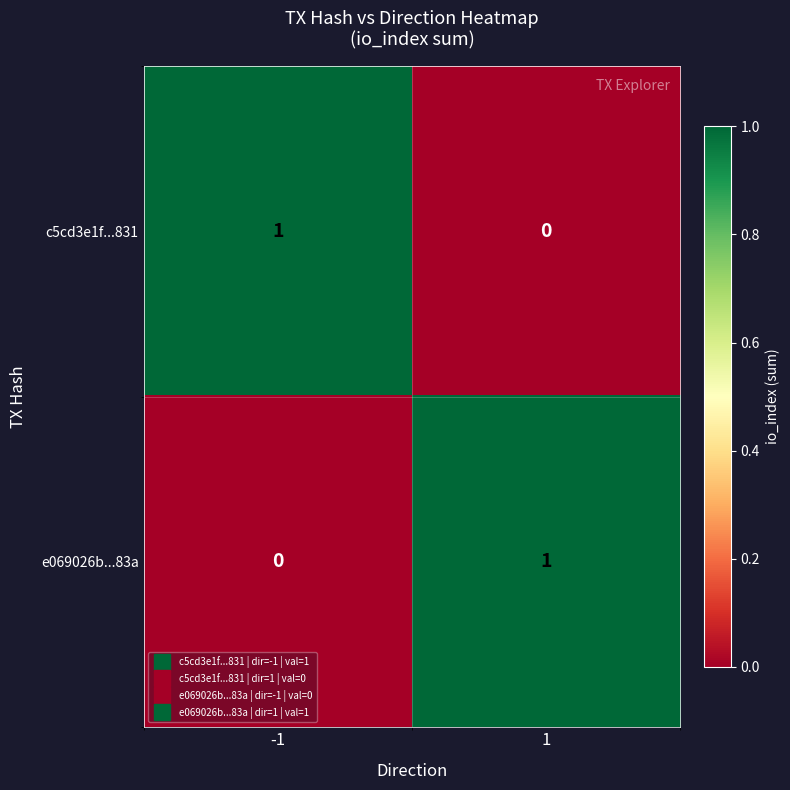

True or false: e069026b...83a has a value of 2 at 1.

False